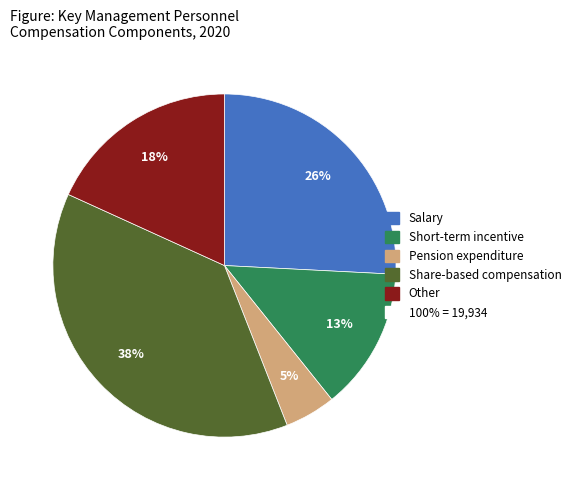

To the nearest percent, what is the average slice percentage?

20%